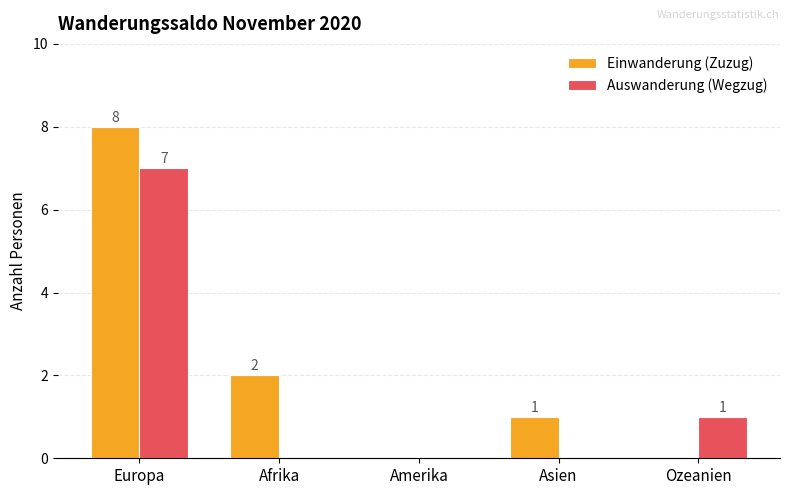

At which label does Einwanderung (Zuzug) reach its peak?

Europa